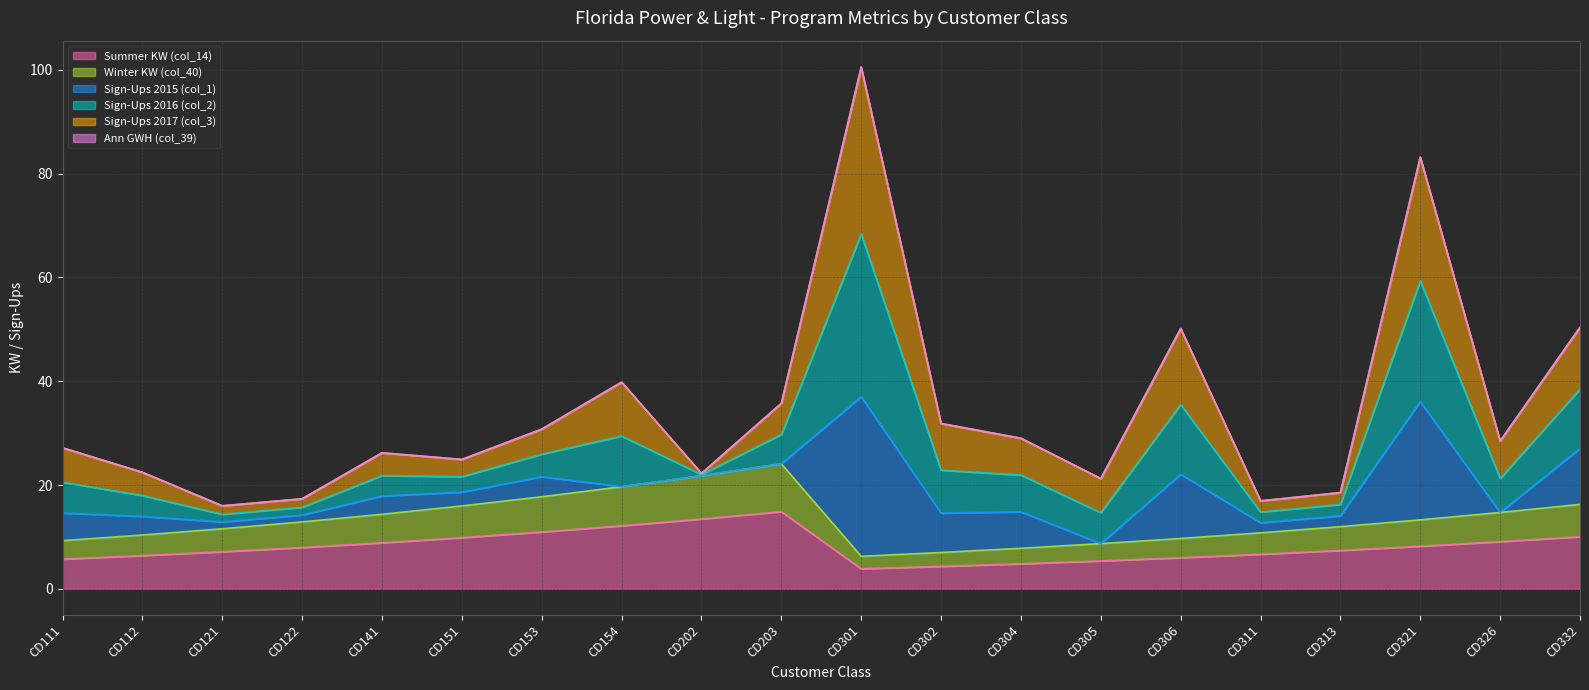

Between CD302 and CD122, which is larger?

CD122